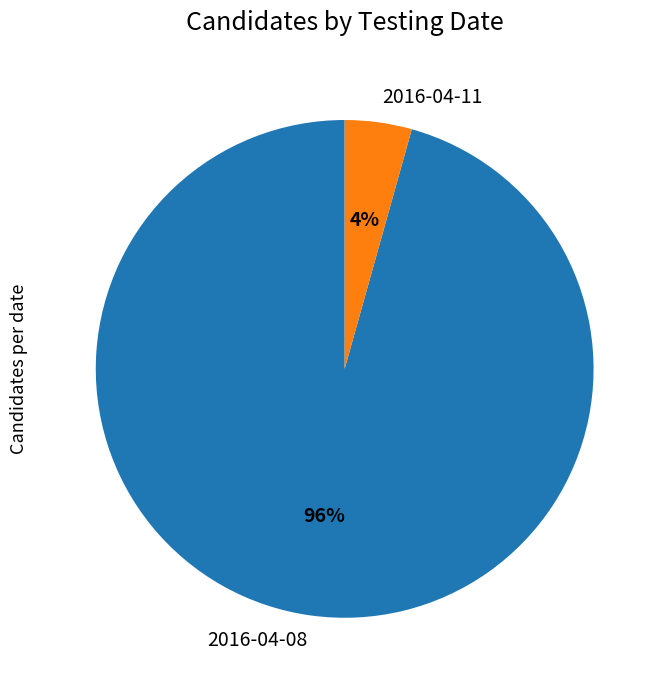

The 2016-04-11 slice represents 4% of the pie. True or false?

True